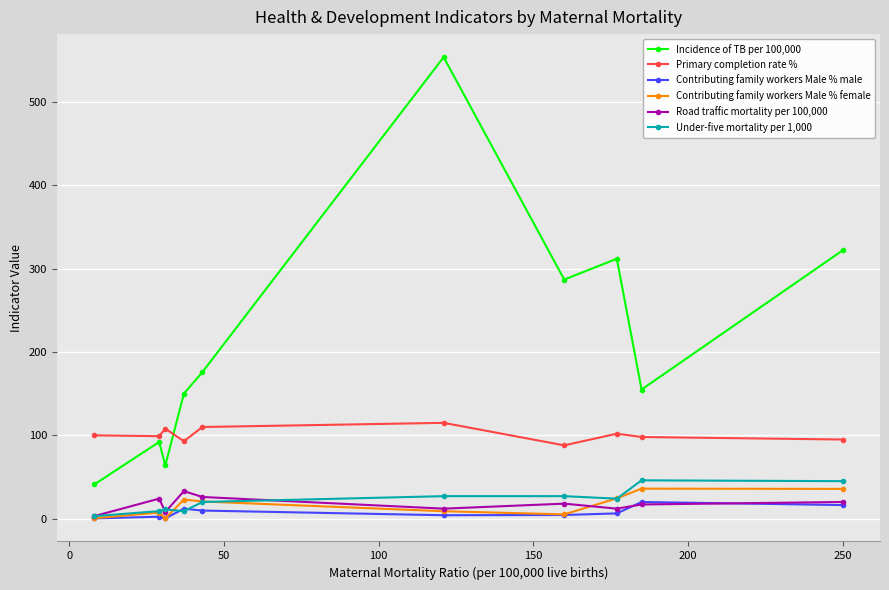

Which series has the widest spread of values?

Incidence of TB per 100,000